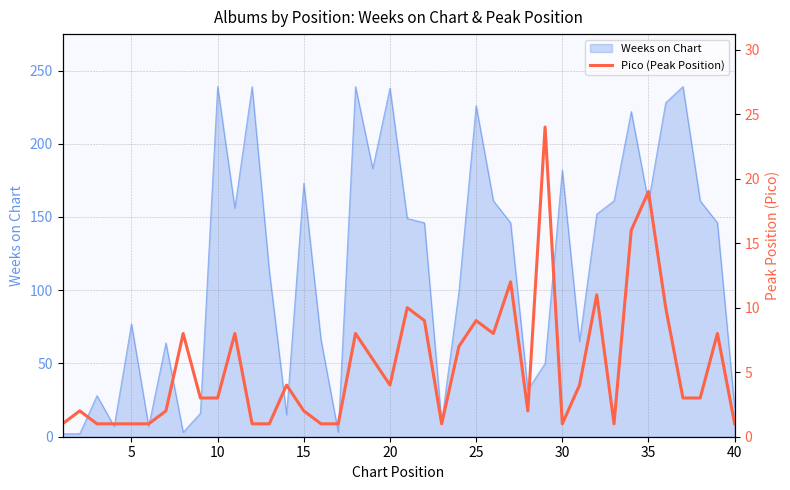

Does the chart have visible grid lines?

Yes